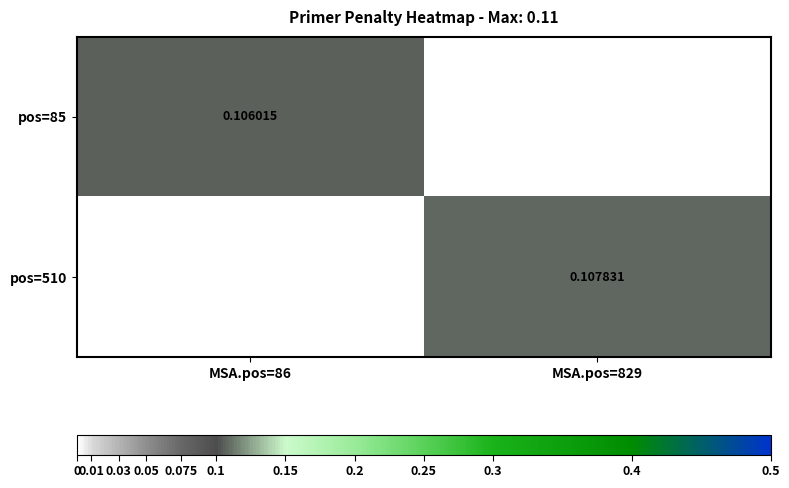

How many values in pos=85 are above zero?

1